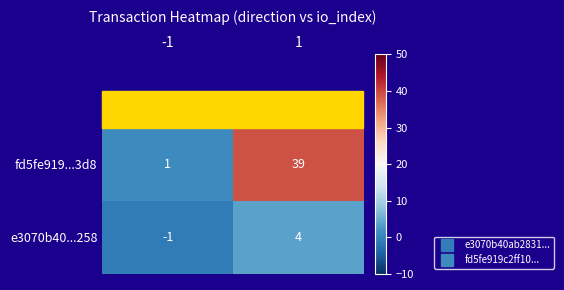

Is it true that fd5fe919...3d8 equals 39 at 1?

True